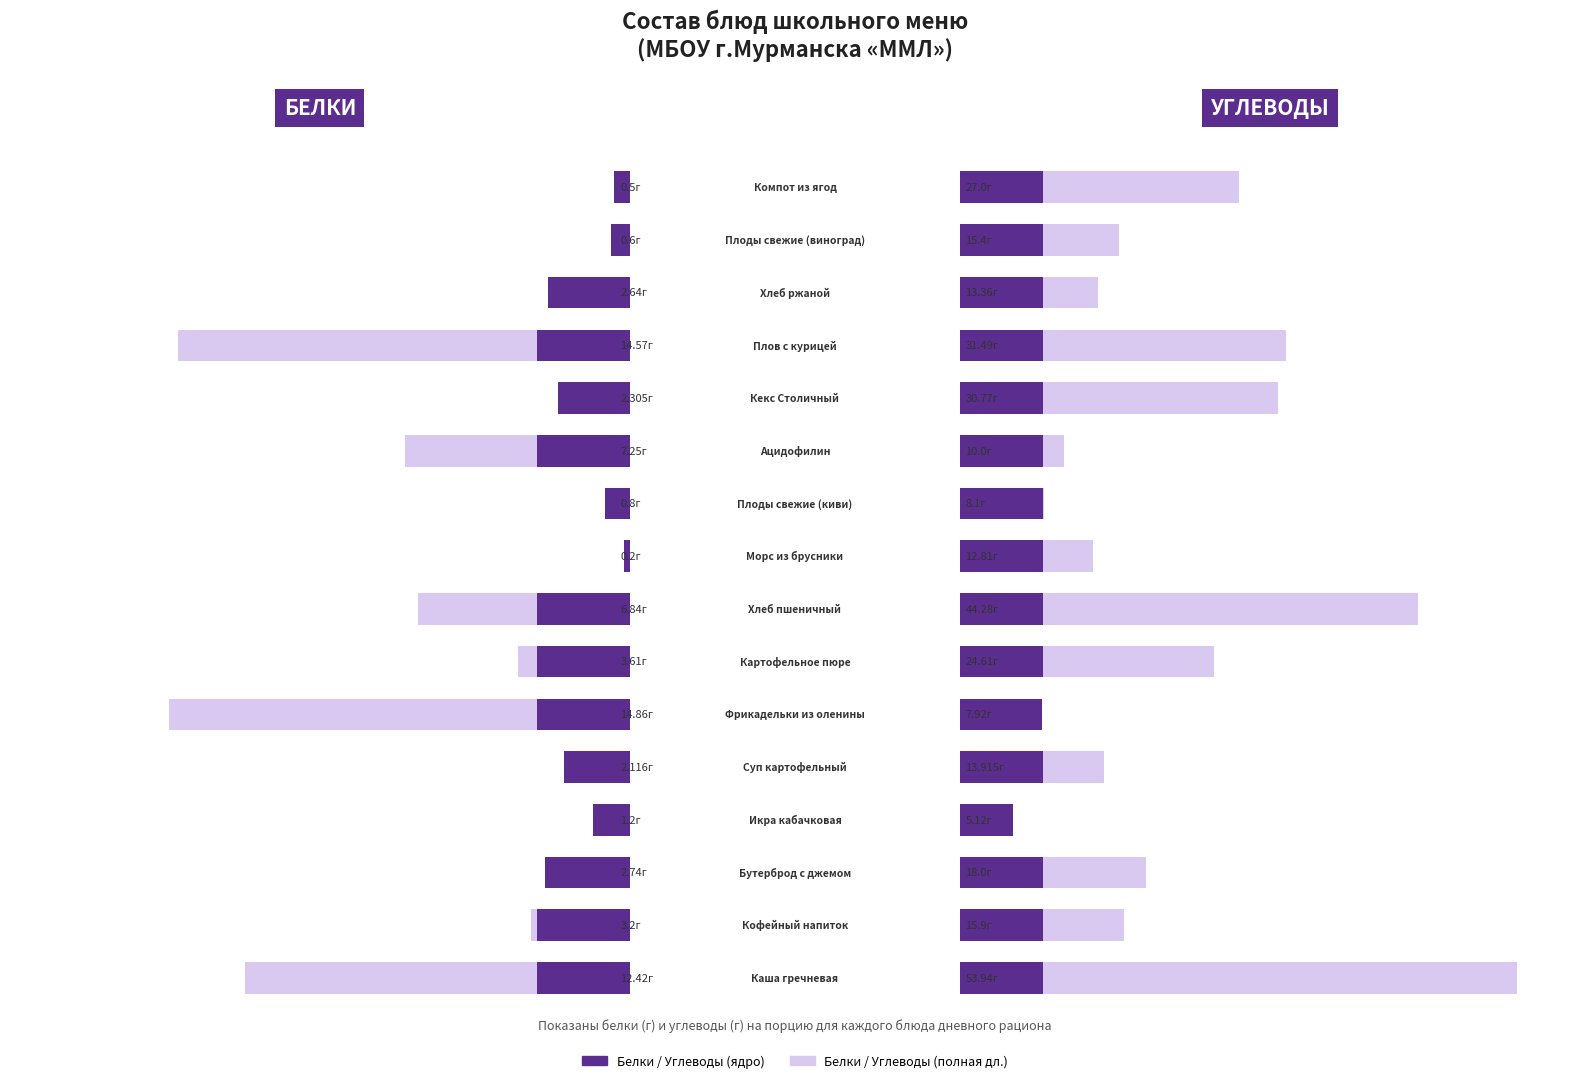

How many distinct data groups are displayed?

2